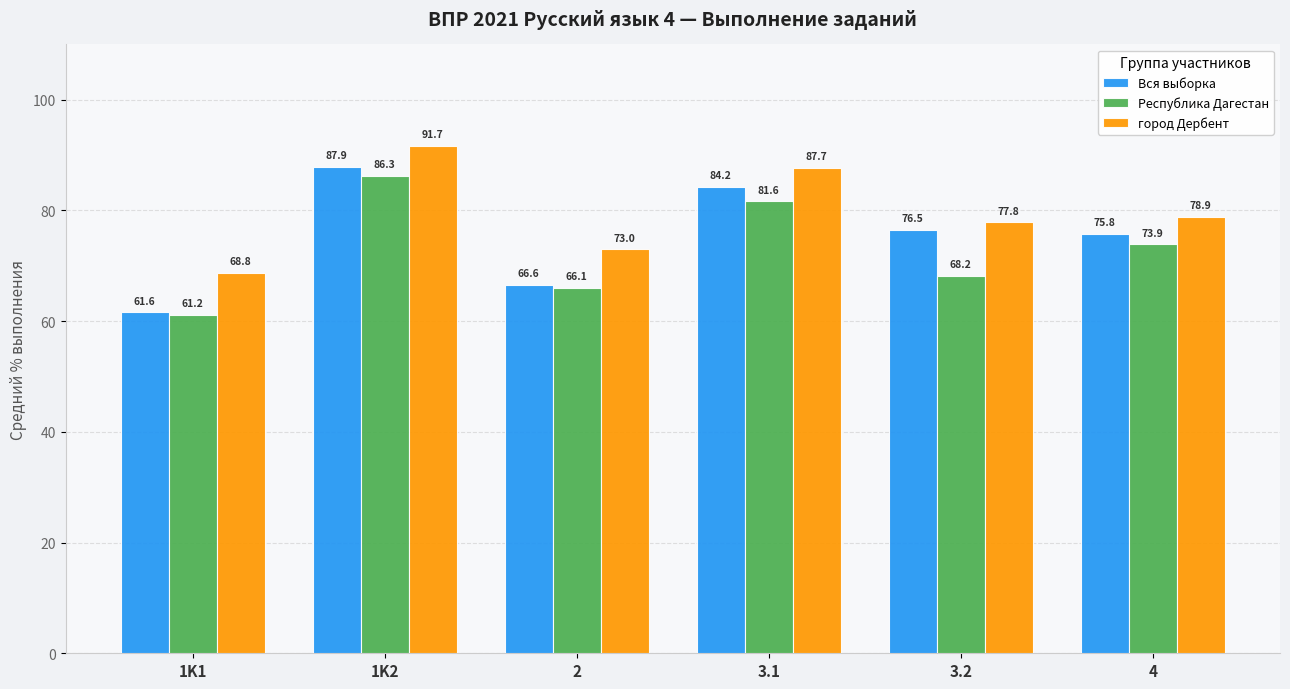

The value of Республика Дагестан at 1K1 is 61.2. True or false?

True